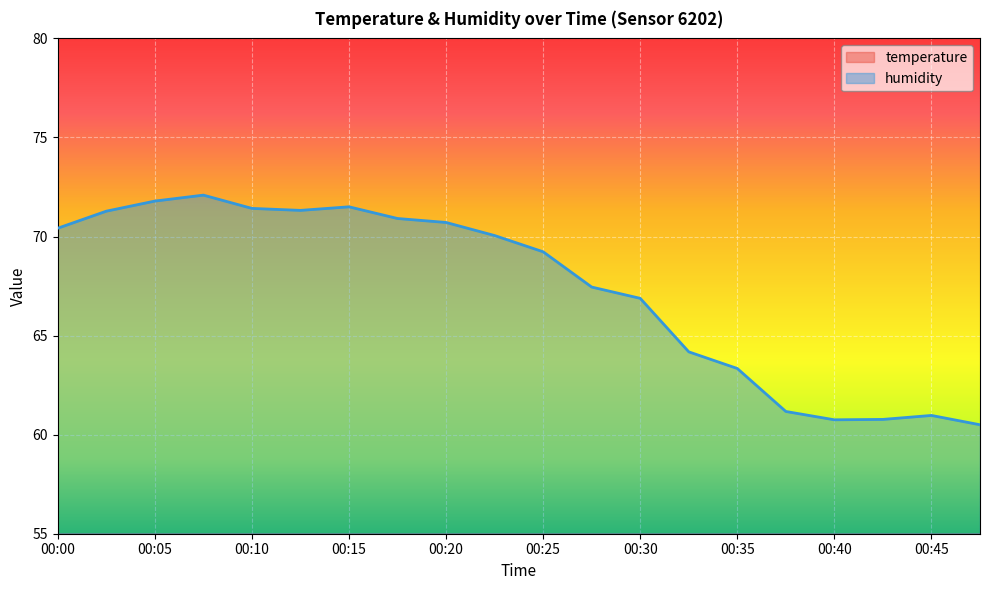

True or false: temperature and humidity cross at least once.

False